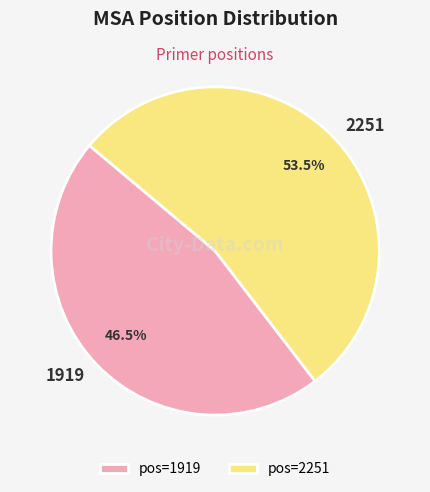

To the nearest percent, what is the average slice percentage?

50%